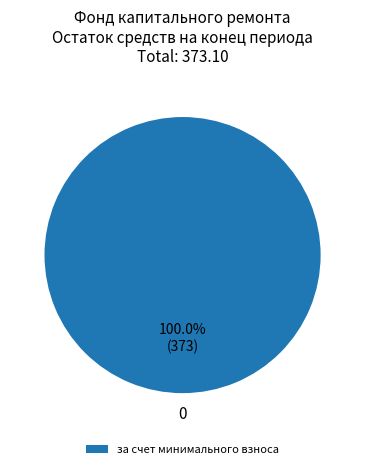

Which slice represents more than half of the pie?

за счет минимального взноса